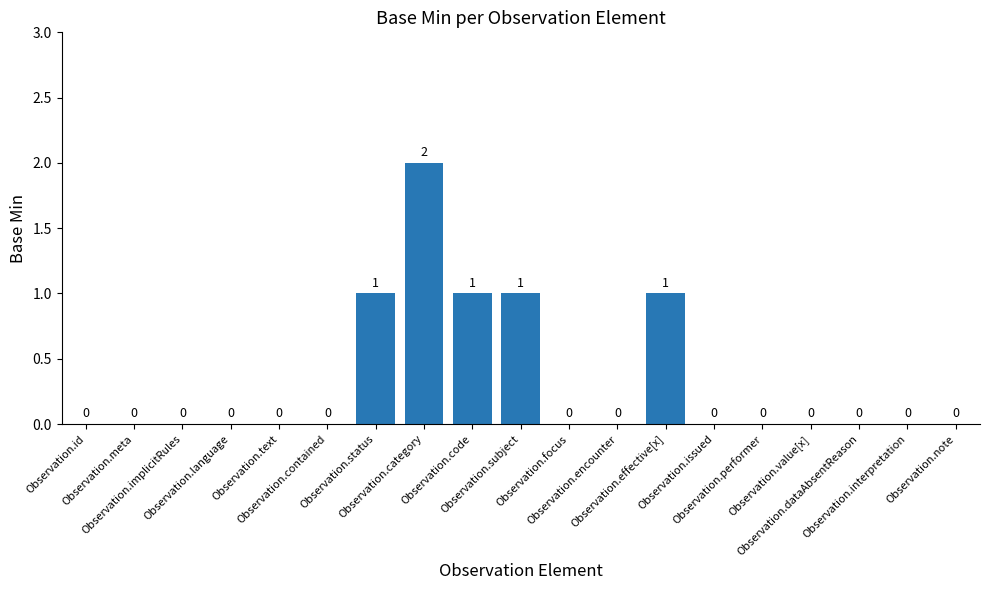

Count the values in the range 0 to 1.

18